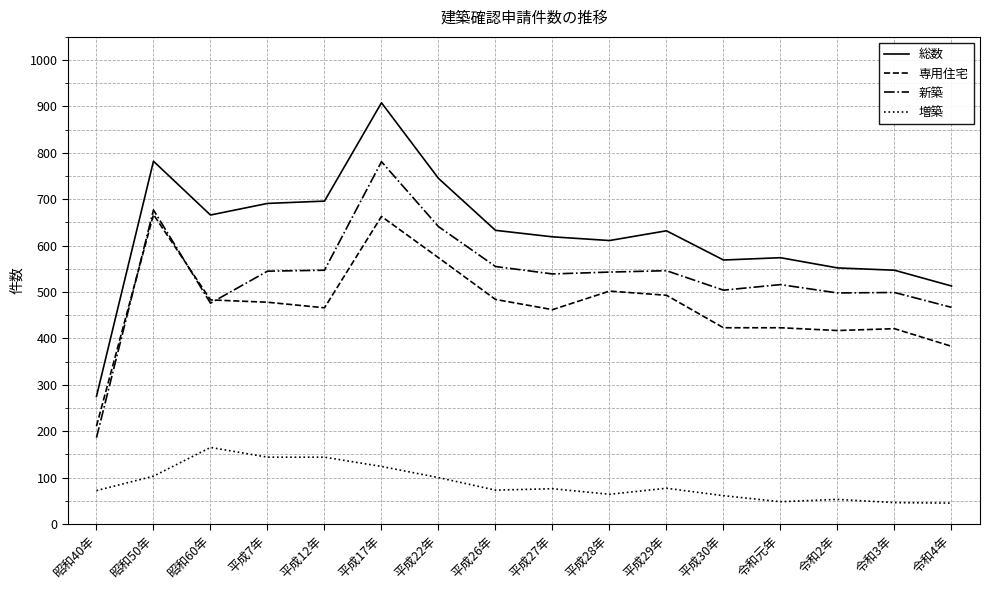

Which series has the widest spread of values?

総数